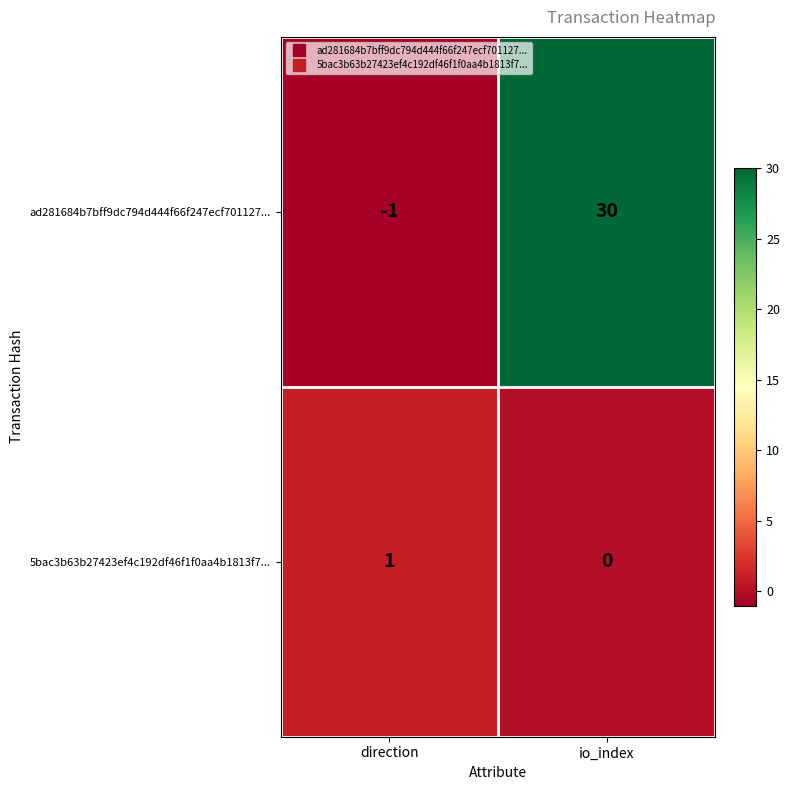

List the labels in order of ad281684b7bff9dc794d444f66f247ecf701127... value, smallest first.

direction, io_index